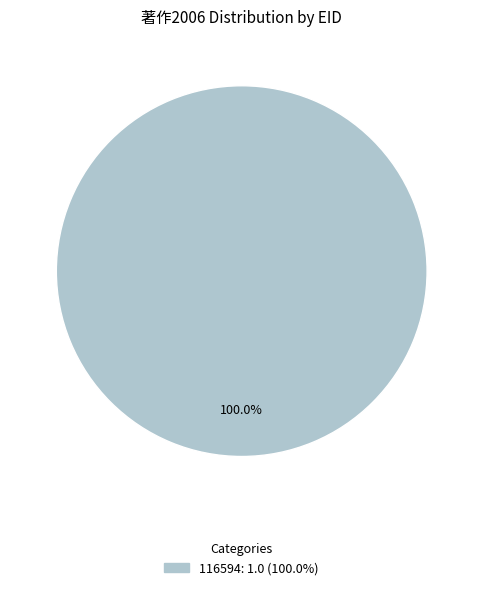

Does any single category account for the majority?

Yes